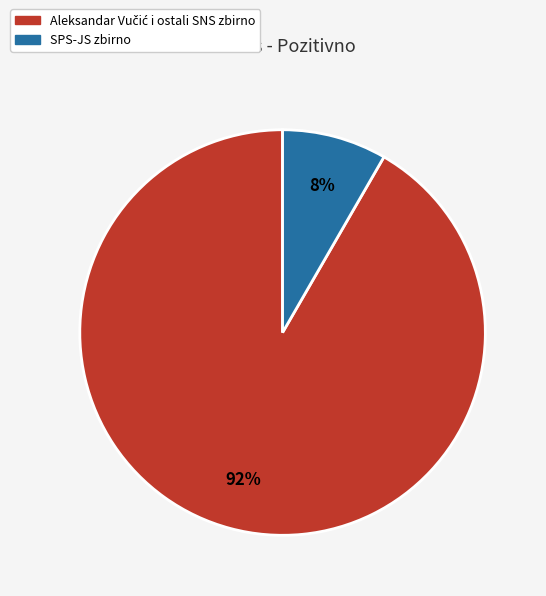

Does SPS-JS zbirno account for over 50% of the chart?

No